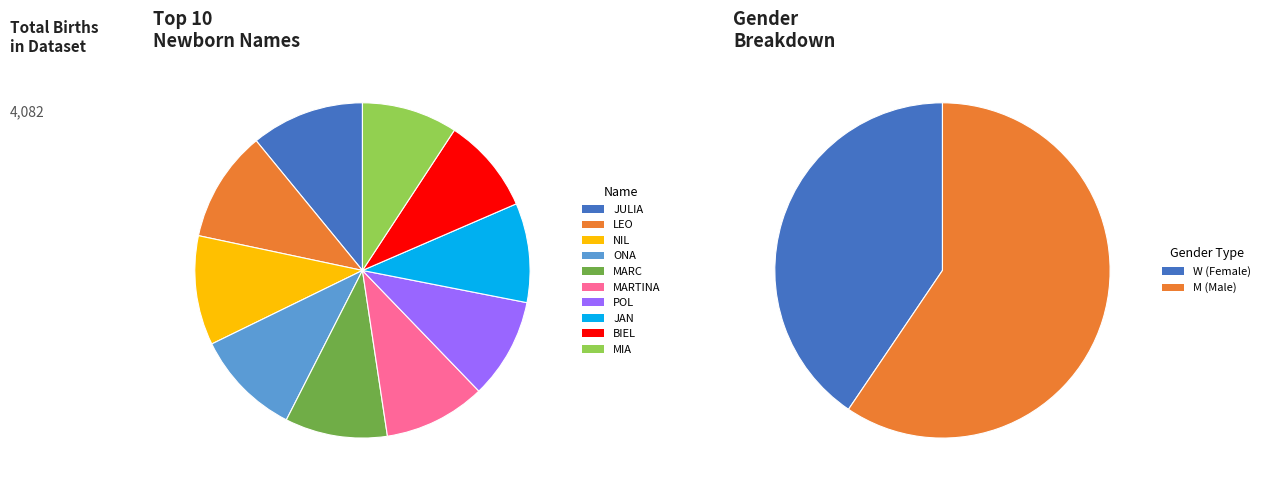

Count the number of slices in the pie.

10